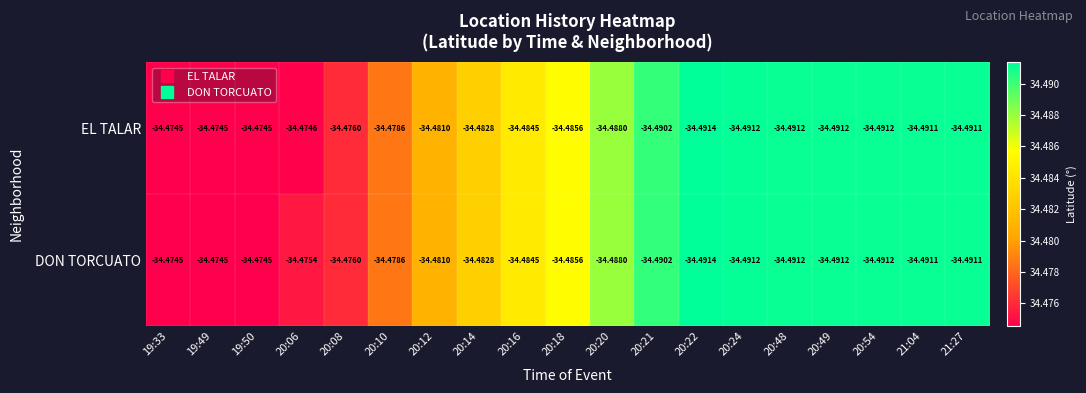

What is the greatest value displayed?

-34.5